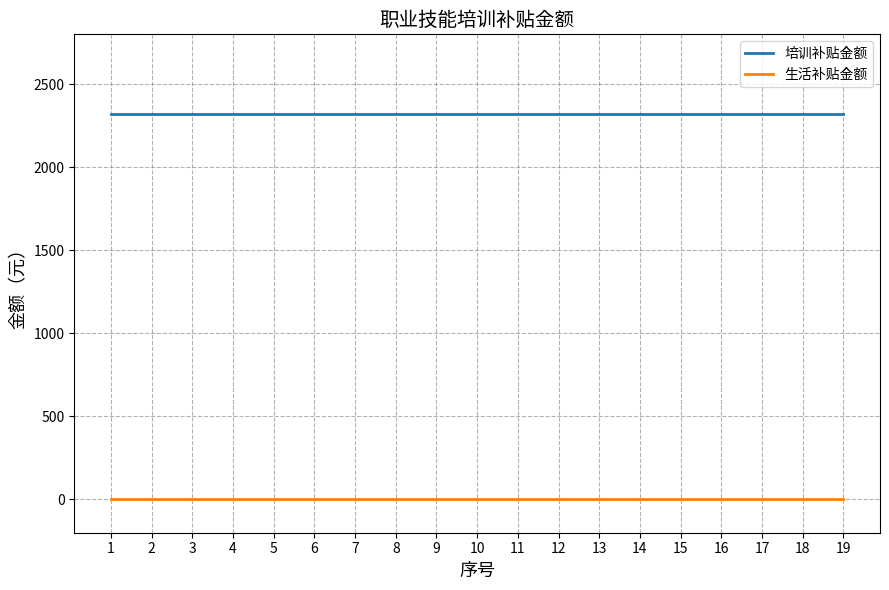

Rank the series by their maximum value, from highest to lowest.

培训补贴金额, 生活补贴金额